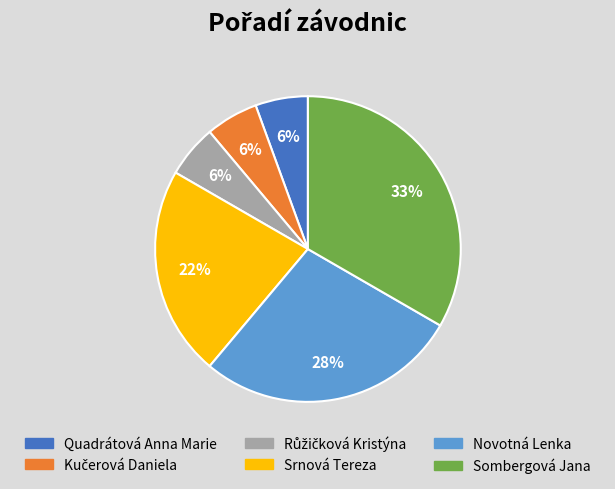

Does Srnová Tereza account for over 50% of the chart?

No